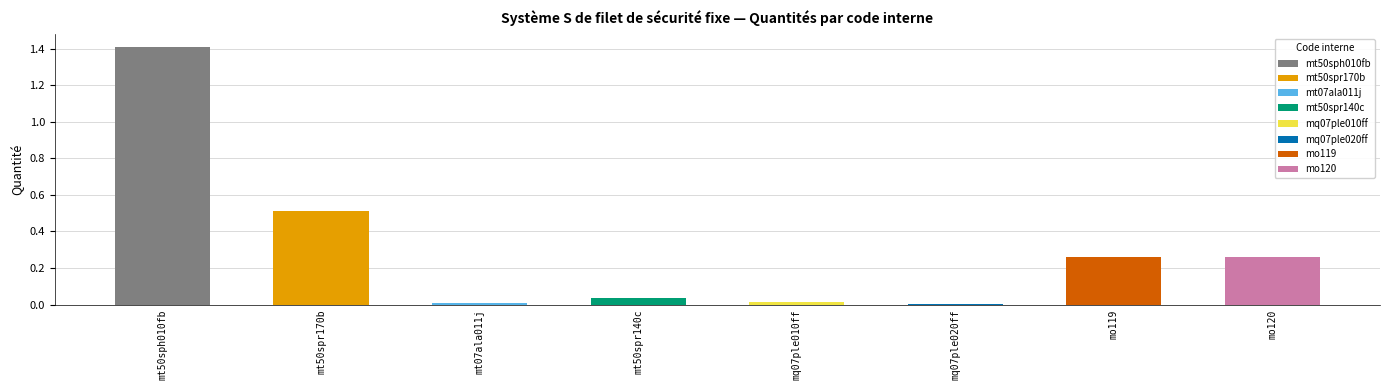

What is the difference between the maximum and second lowest values?

1.4